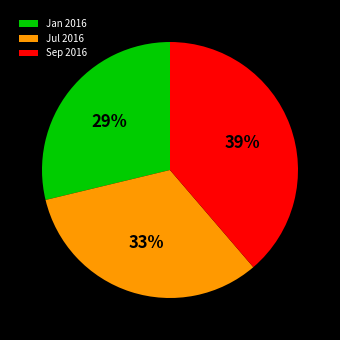

Which category has the biggest portion of the pie?

Sep 2016